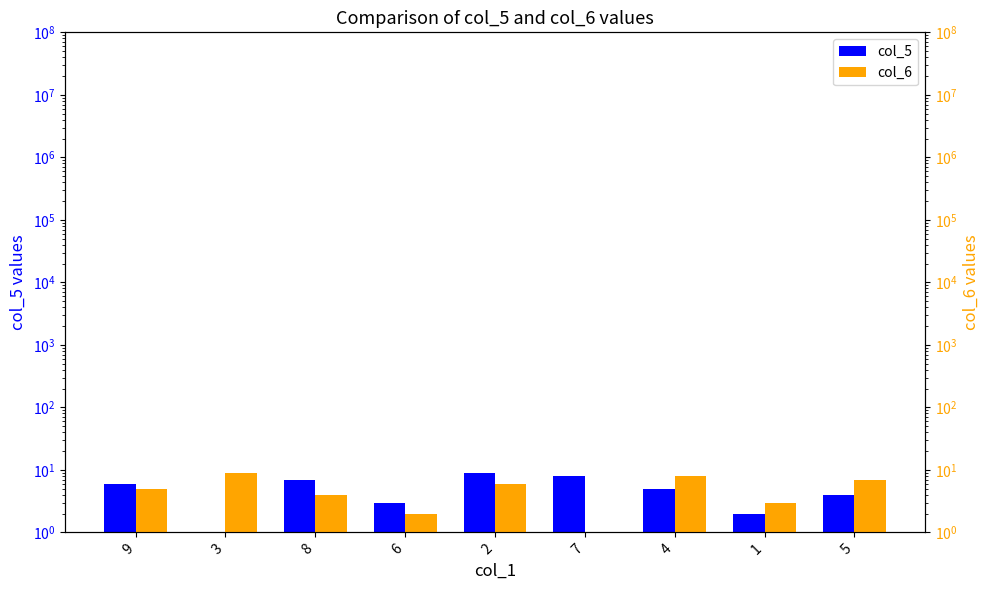

Which series has the largest range (max minus min)?

col_5